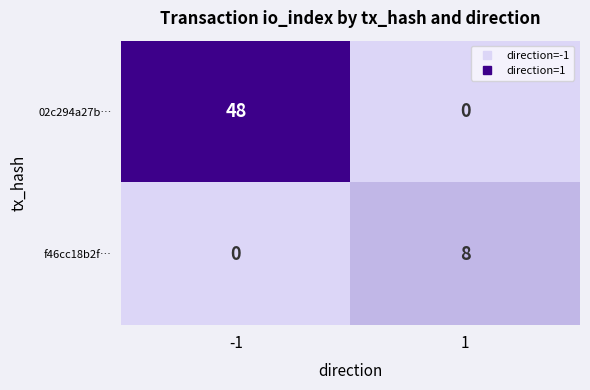

Rank the series by their maximum value, from highest to lowest.

02c294a27b…, f46cc18b2f…